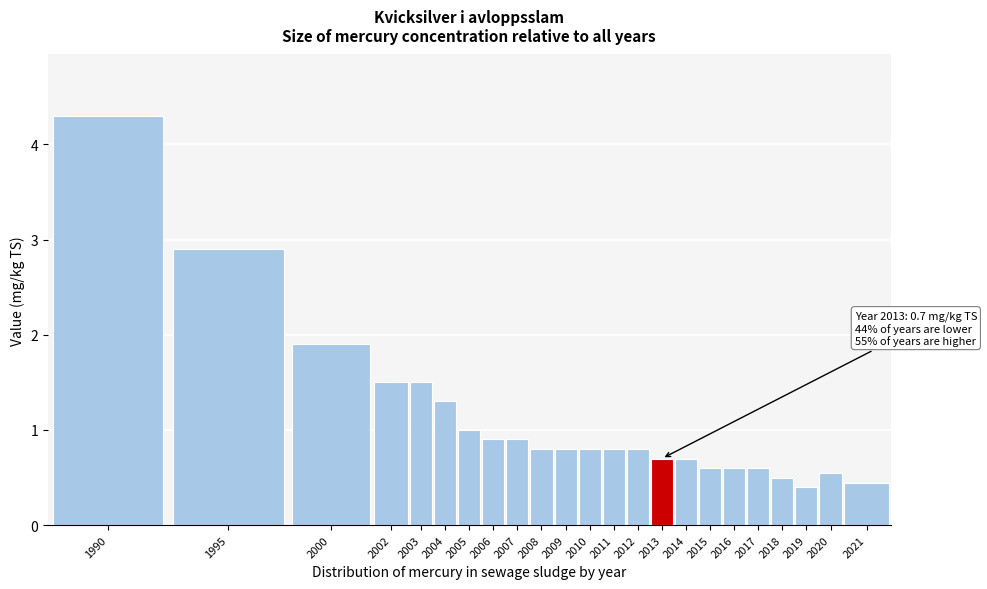

What is the minimum value shown in the chart?

0.4